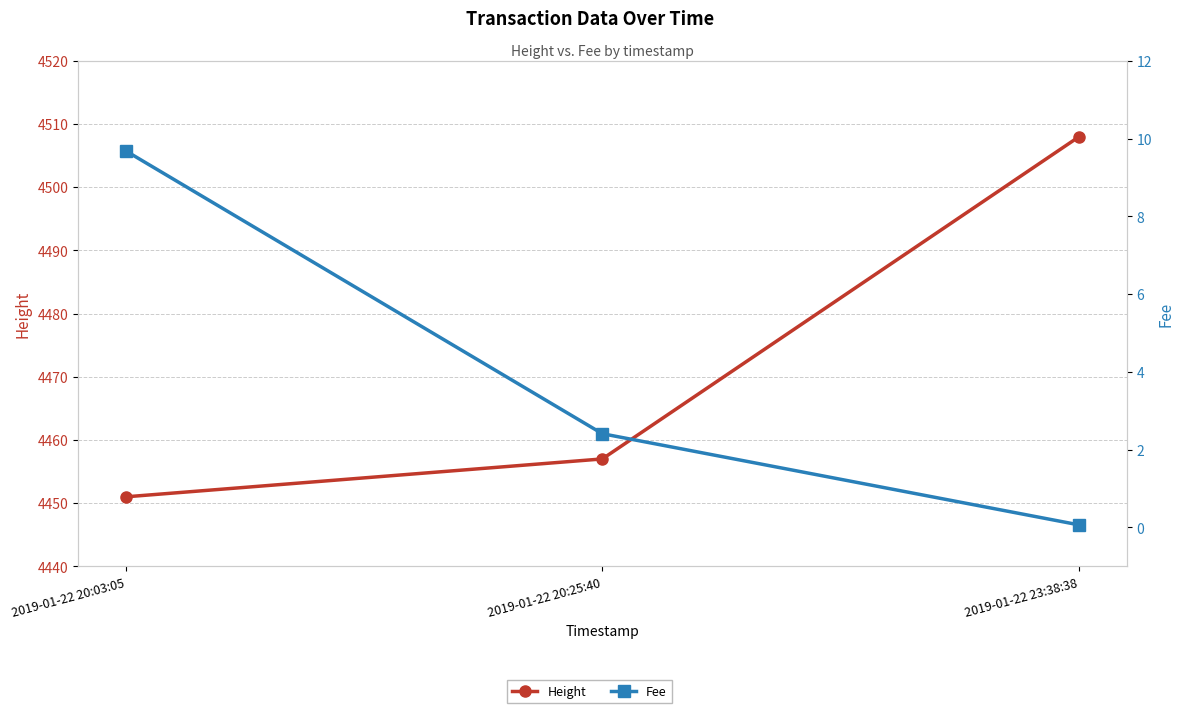

What is the lowest value of the Fee series?

0.1